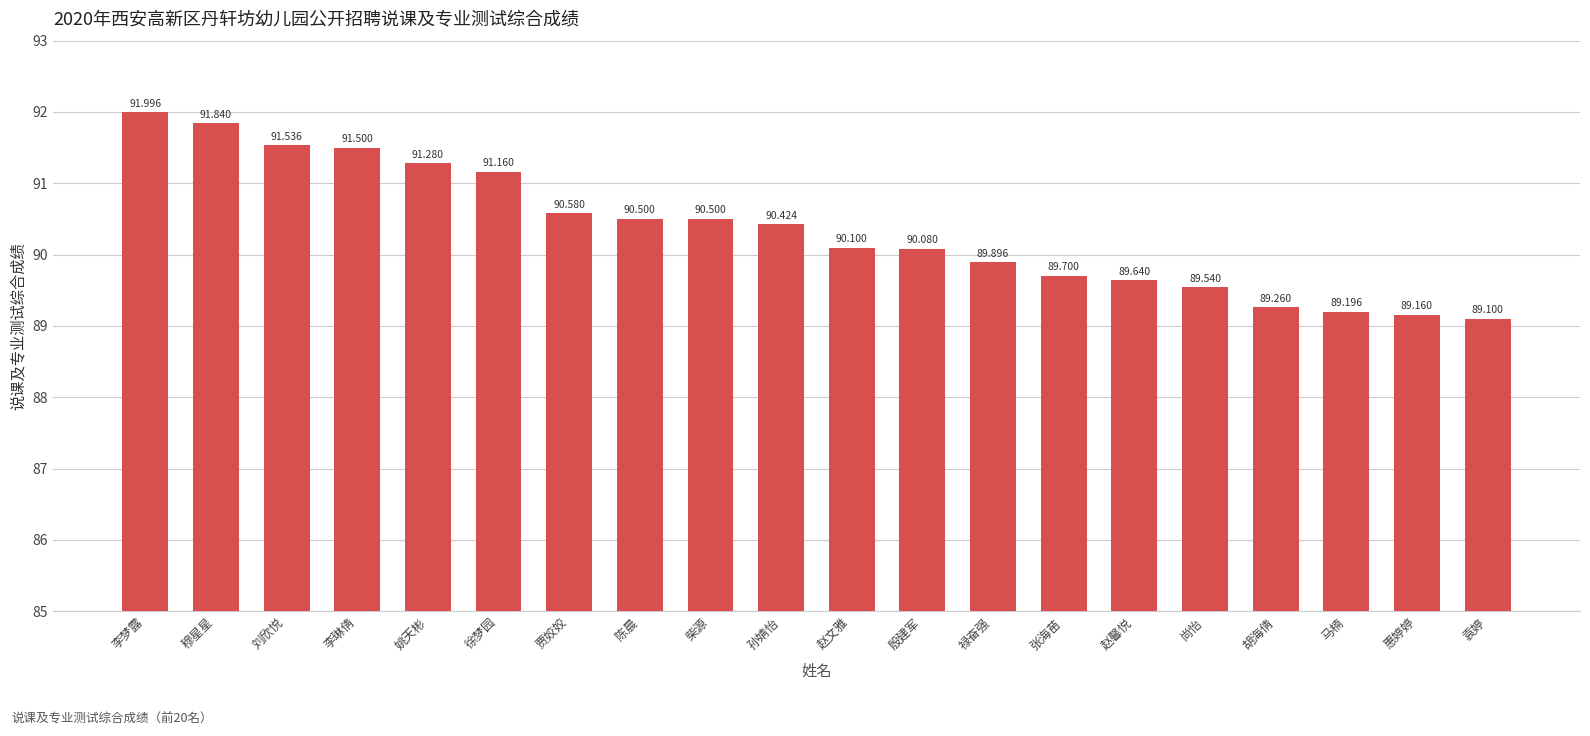

What is the maximum value shown in the chart?

92.0